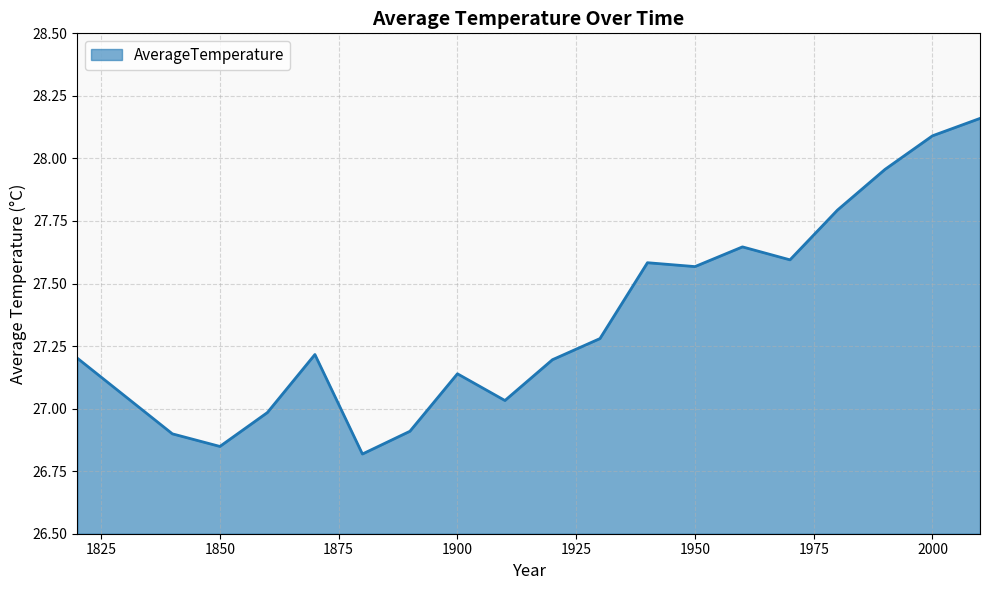

What is the difference between the maximum and minimum values?

1.3